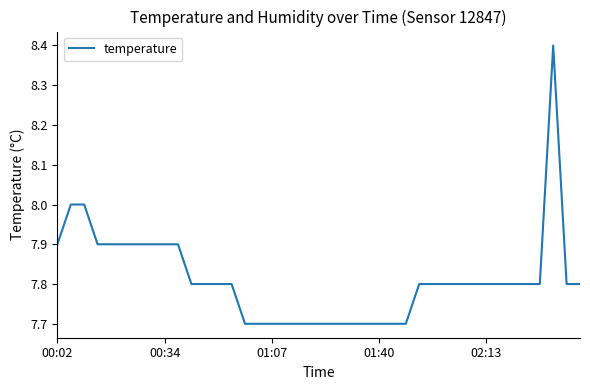

What is the difference between the maximum and minimum values?

0.7